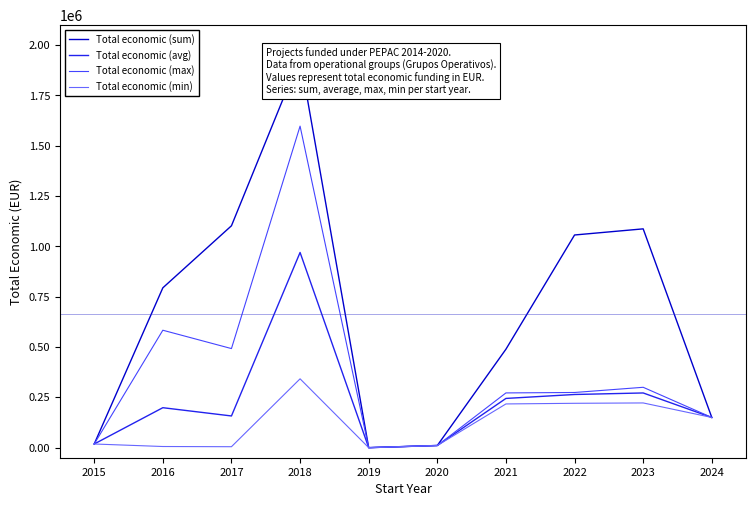

True or false: Total economic (min) and Total economic (max) intersect in this chart.

False